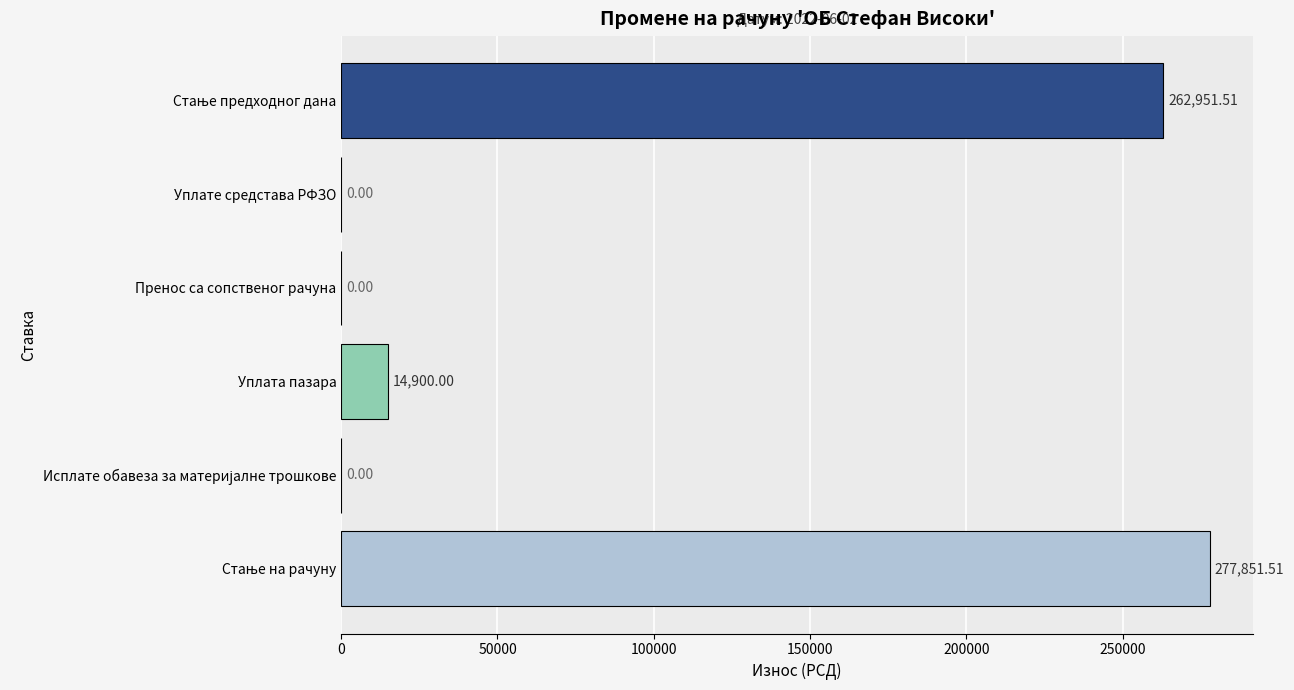

Where is the data nearest to the value 138925?

Уплата пазара